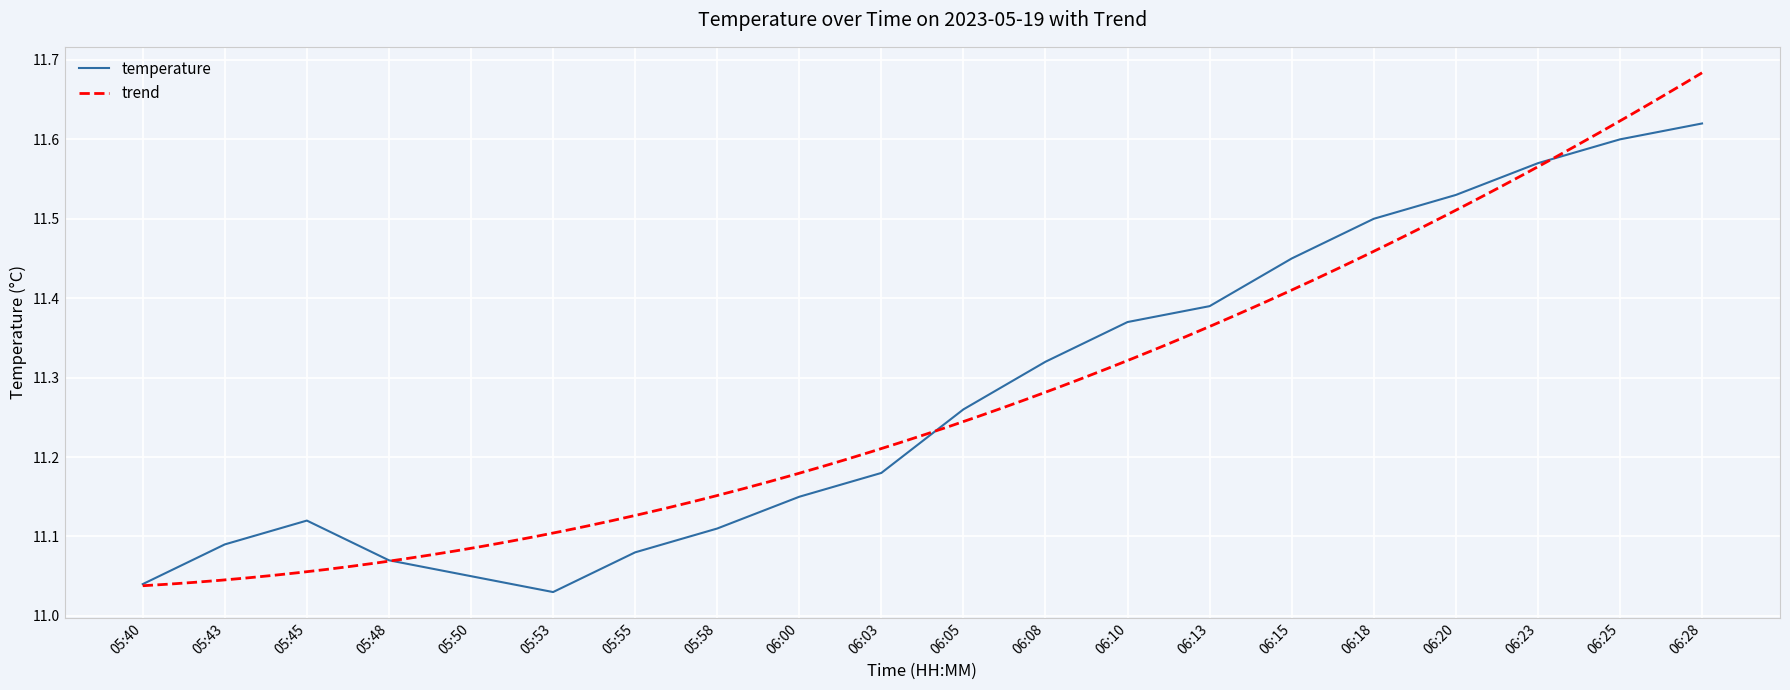

Approximately how many times larger is the value at 06:03 compared to 05:50?

1.0